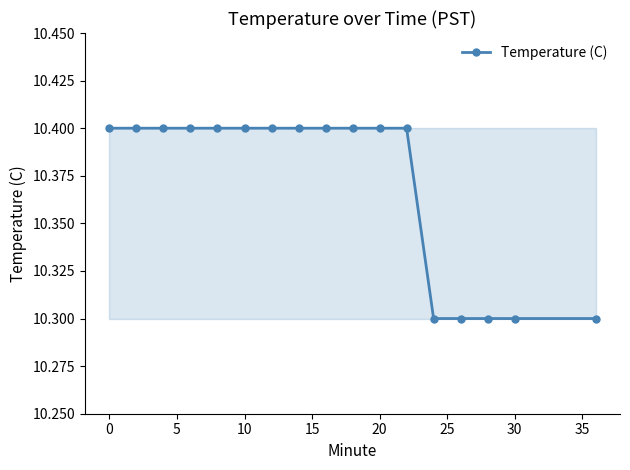

The value at 40 is 2.4. True or false?

False